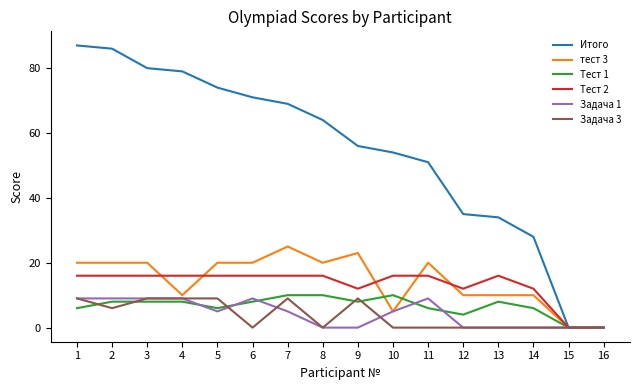

Which series has the largest range (max minus min)?

Итого